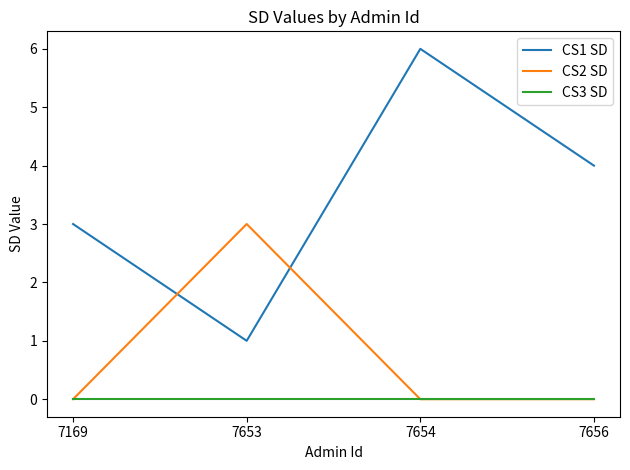

True or false: CS3 SD and CS1 SD cross at least once.

False